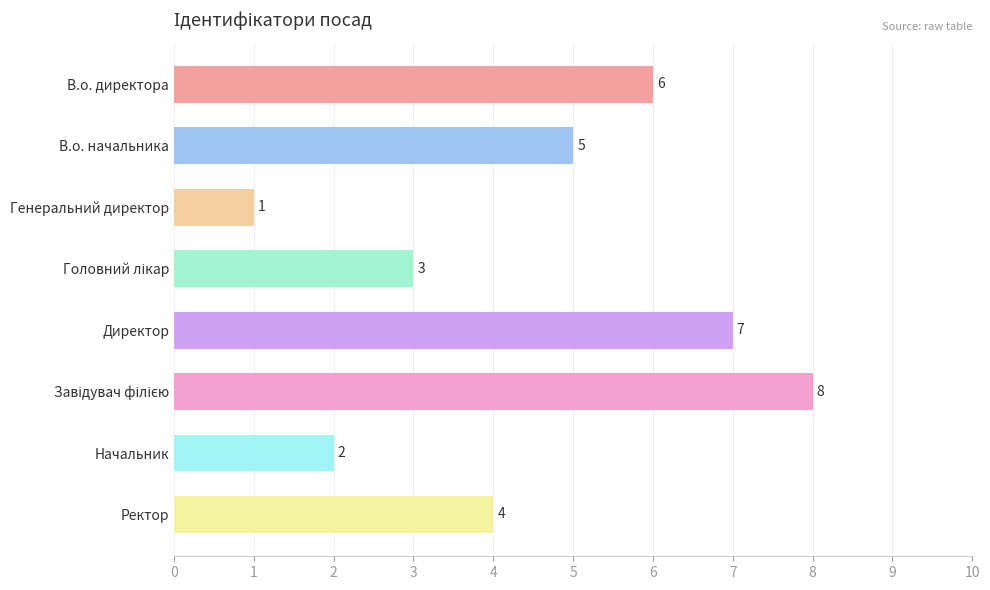

The value at Директор is 7. True or false?

True